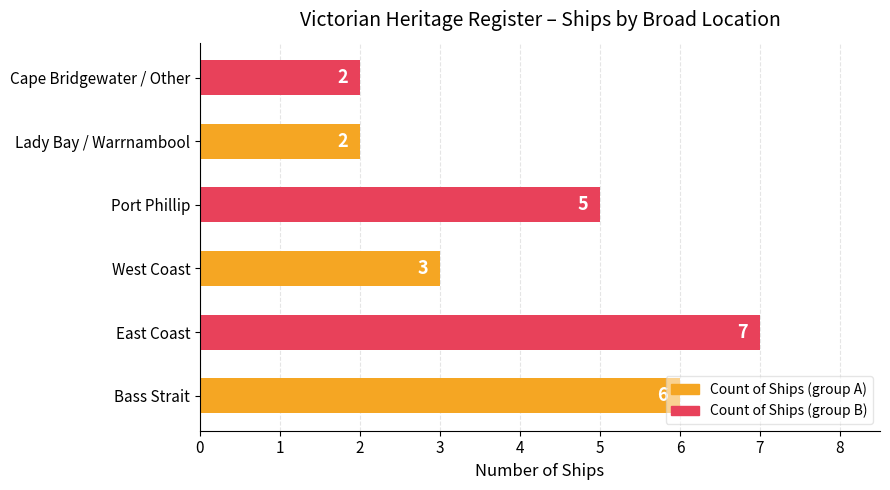

How many distinct data groups are displayed?

1